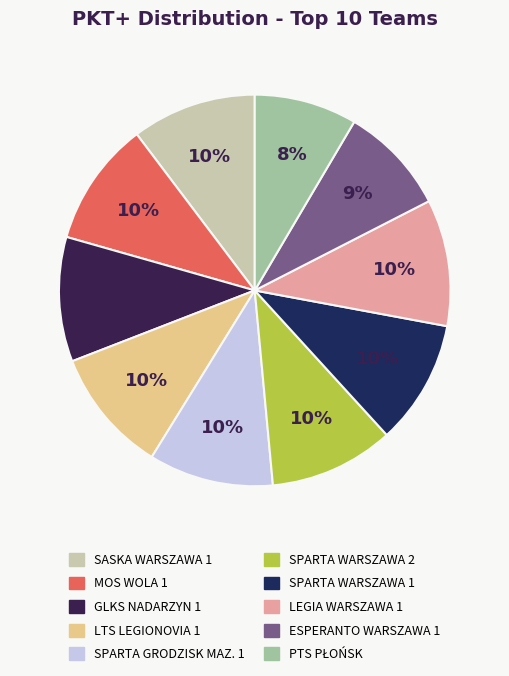

To the nearest percent, what percentage of the pie is LTS LEGIONOVIA 1?

10%